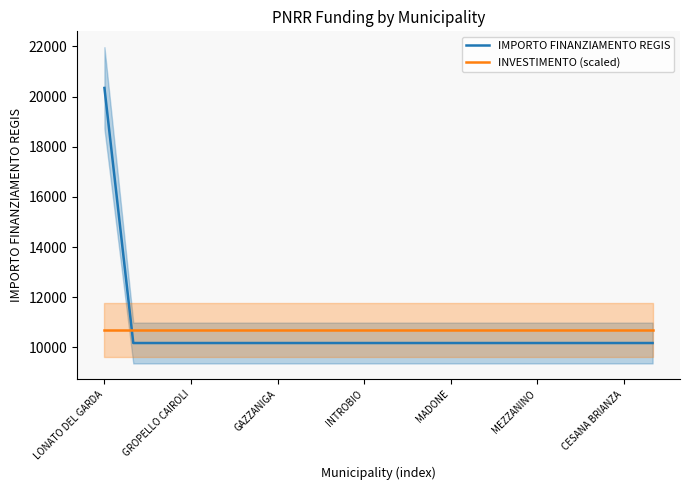

List the series in order of their peak value, lowest first.

INVESTIMENTO (scaled), IMPORTO FINANZIAMENTO REGIS